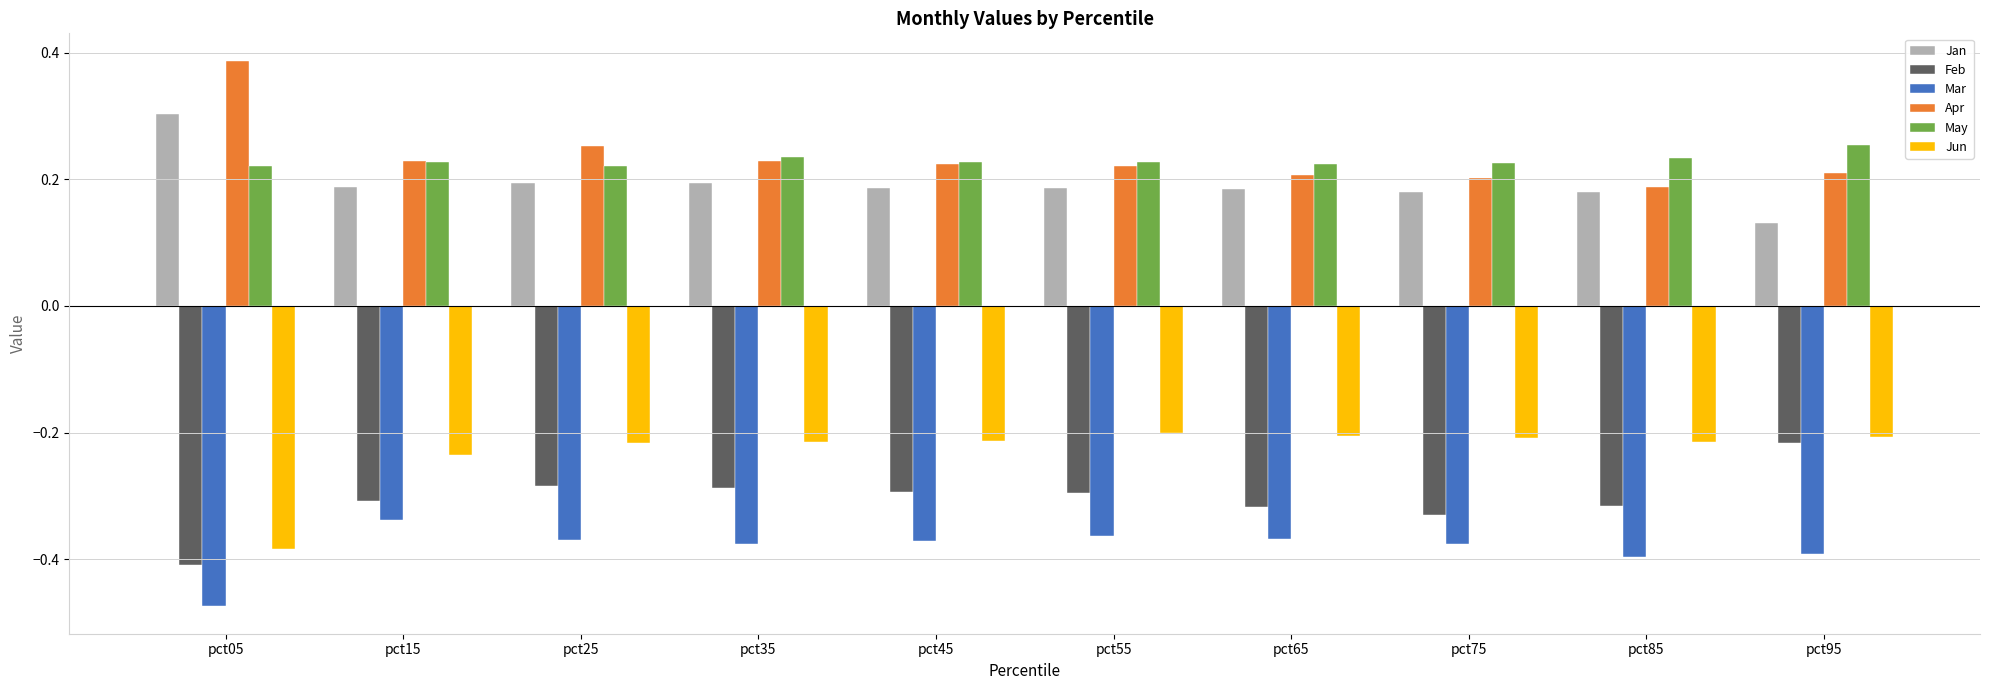

Where is Mar nearest to the value 0?

pct15